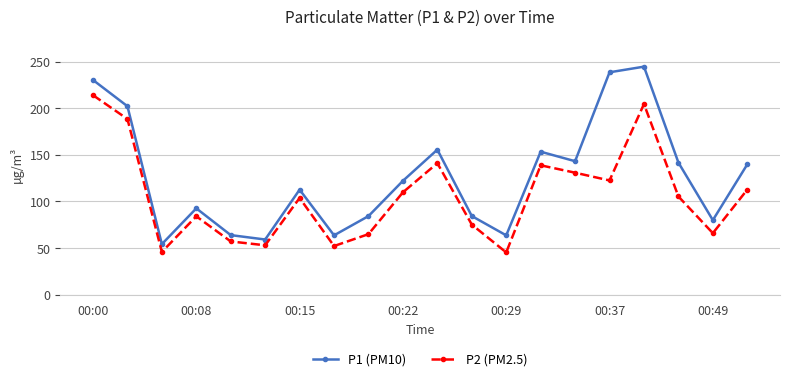

True or false: P1 (PM10) and P2 (PM2.5) cross at least once.

False